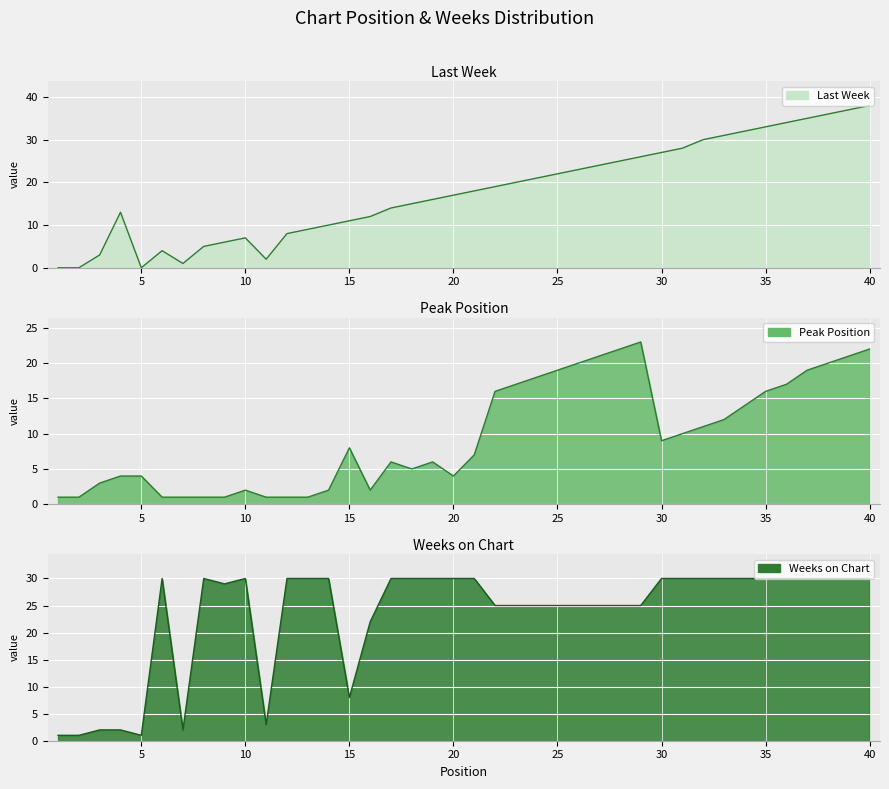

How many data points in Peak Position are less than 8?

20